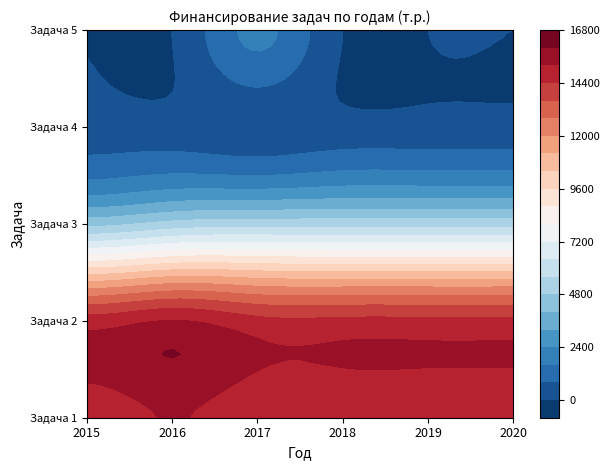

How many distinct data groups are displayed?

5